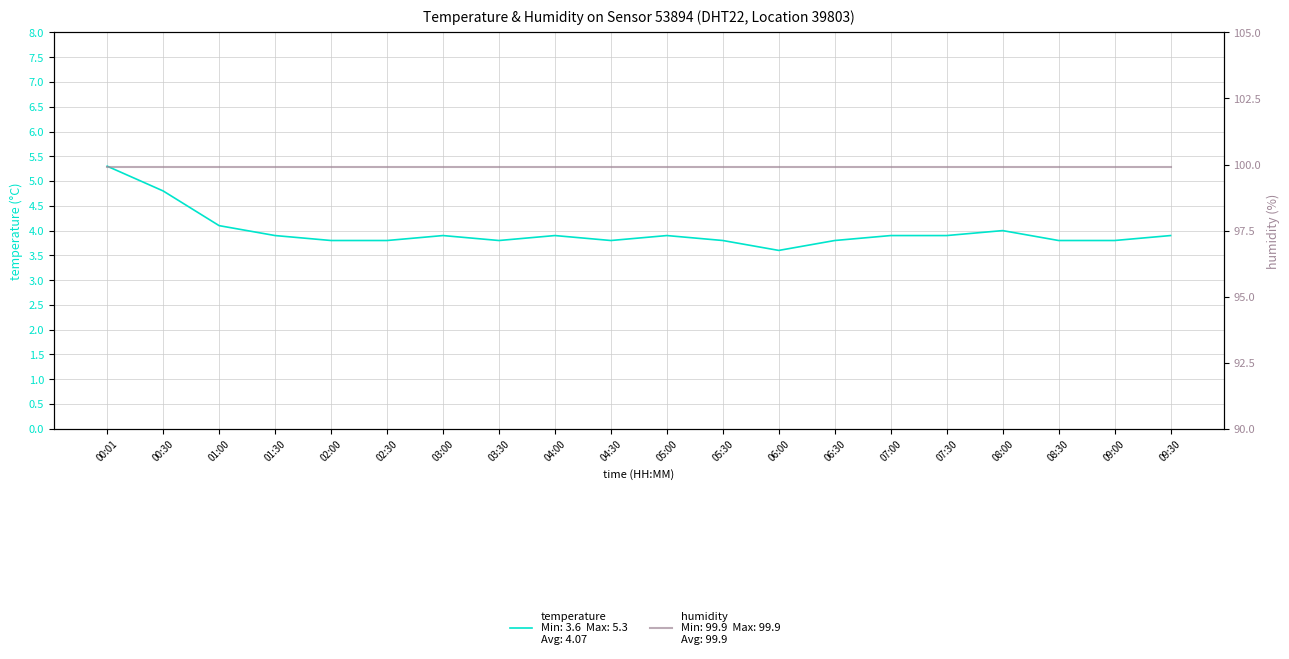

What is the total value across all series at 00:01?

105.2